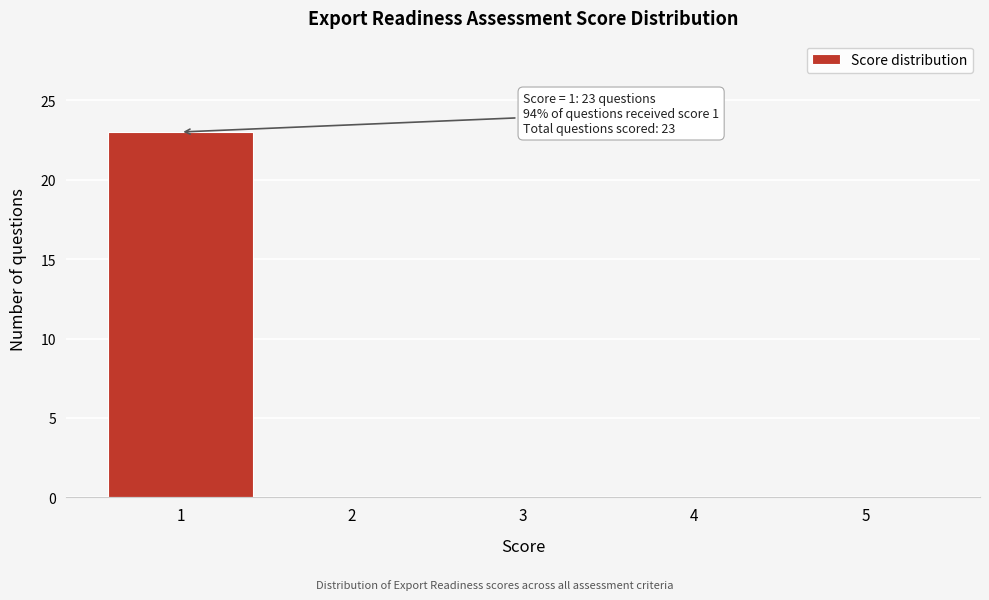

Reading left to right, extract all data points from this chart.

1=23	2=0	3=0	4=0	5=0